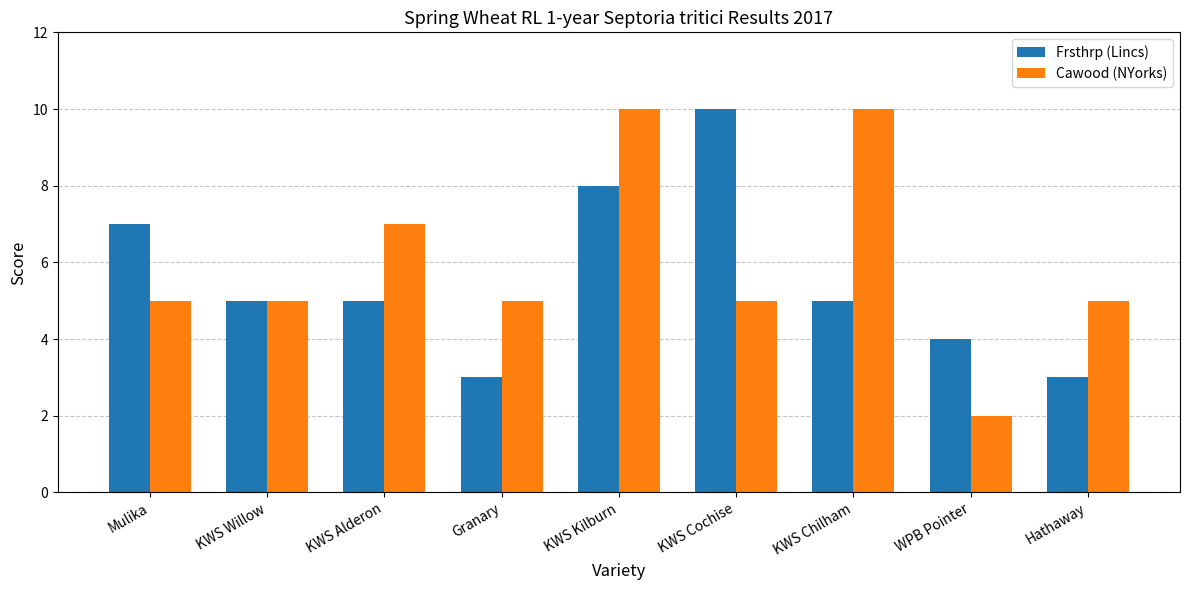

What are all the series names shown in the legend?

Frsthrp (Lincs), Cawood (NYorks)